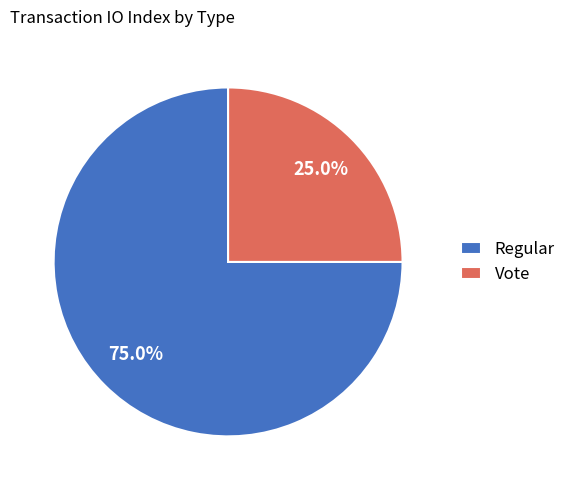

How many segments does this pie chart have?

2